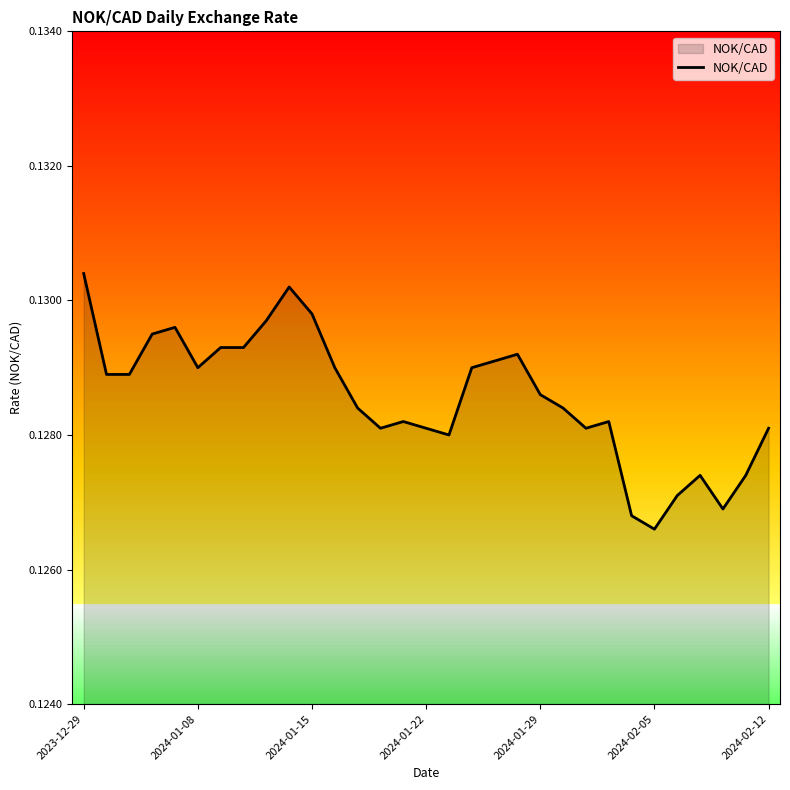

At which label is the value closest to 0?

2024-02-05